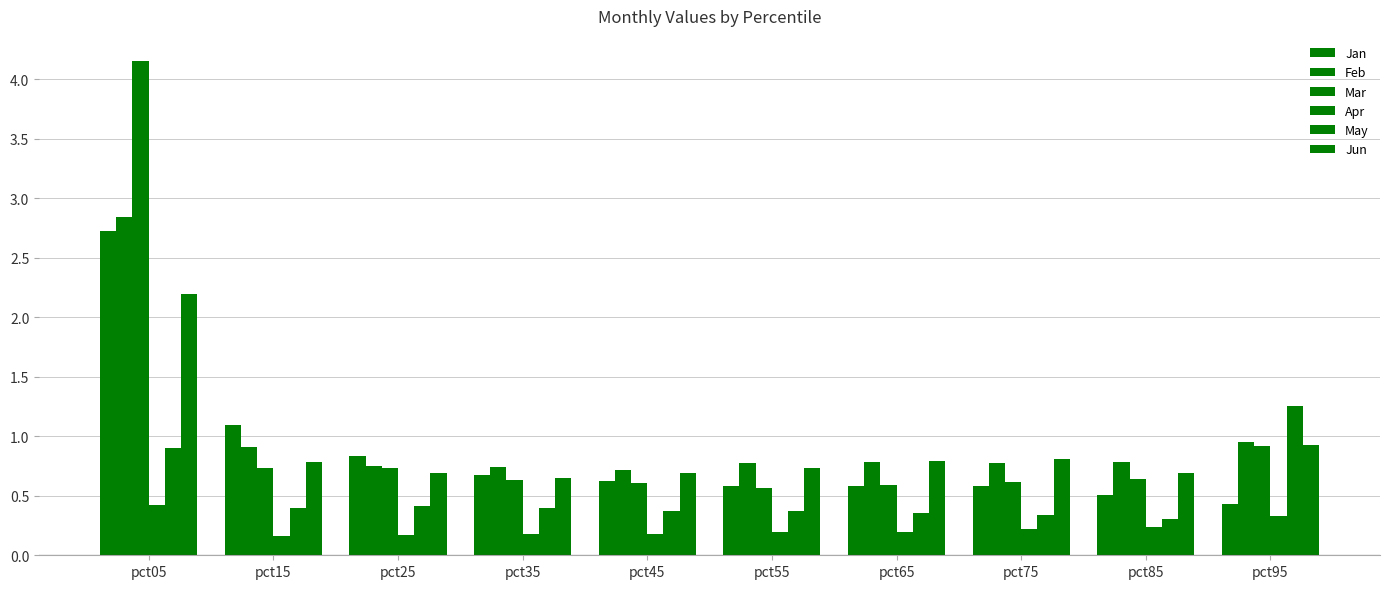

Reading left to right, what are all the values shown in this chart?

Jan: pct05=2.7	pct15=1.1	pct25=0.8	pct35=0.7	pct45=0.6	pct55=0.6	pct65=0.6	pct75=0.6	pct85=0.5	pct95=0.4
Feb: pct05=2.8	pct15=0.9	pct25=0.8	pct35=0.7	pct45=0.7	pct55=0.8	pct65=0.8	pct75=0.8	pct85=0.8	pct95=0.9
Mar: pct05=4.2	pct15=0.7	pct25=0.7	pct35=0.6	pct45=0.6	pct55=0.6	pct65=0.6	pct75=0.6	pct85=0.6	pct95=0.9
Apr: pct05=0.4	pct15=0.2	pct25=0.2	pct35=0.2	pct45=0.2	pct55=0.2	pct65=0.2	pct75=0.2	pct85=0.2	pct95=0.3
May: pct05=0.9	pct15=0.4	pct25=0.4	pct35=0.4	pct45=0.4	pct55=0.4	pct65=0.4	pct75=0.3	pct85=0.3	pct95=1.3
Jun: pct05=2.2	pct15=0.8	pct25=0.7	pct35=0.6	pct45=0.7	pct55=0.7	pct65=0.8	pct75=0.8	pct85=0.7	pct95=0.9